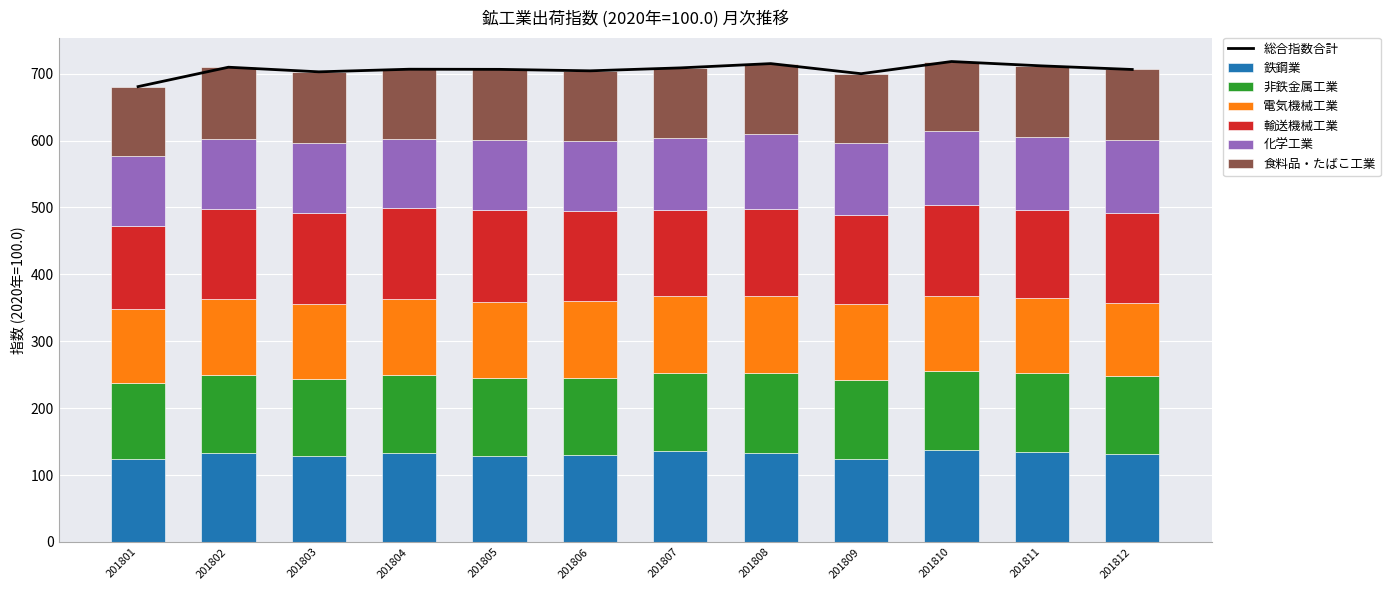

What is the maximum value for 鉄鋼業?

136.8